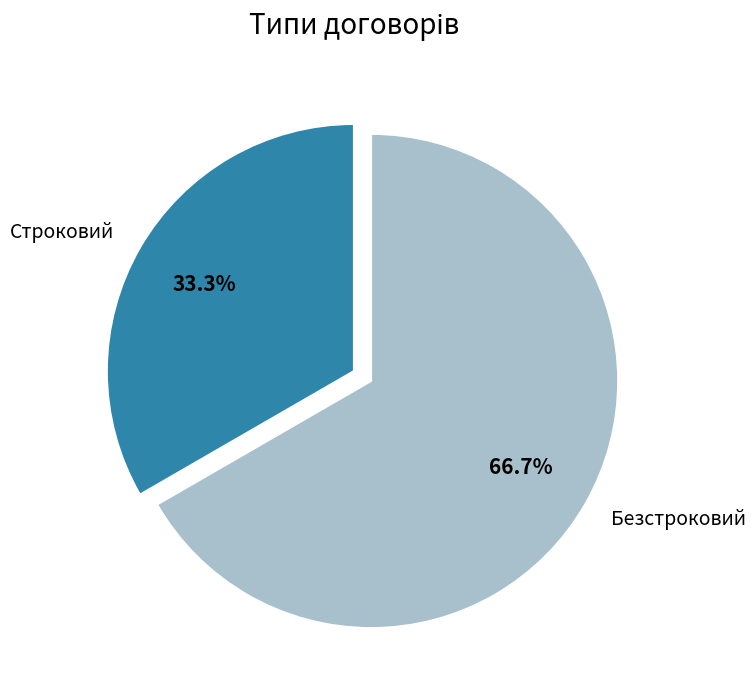

Is there any slice that represents more than half of the pie?

Yes